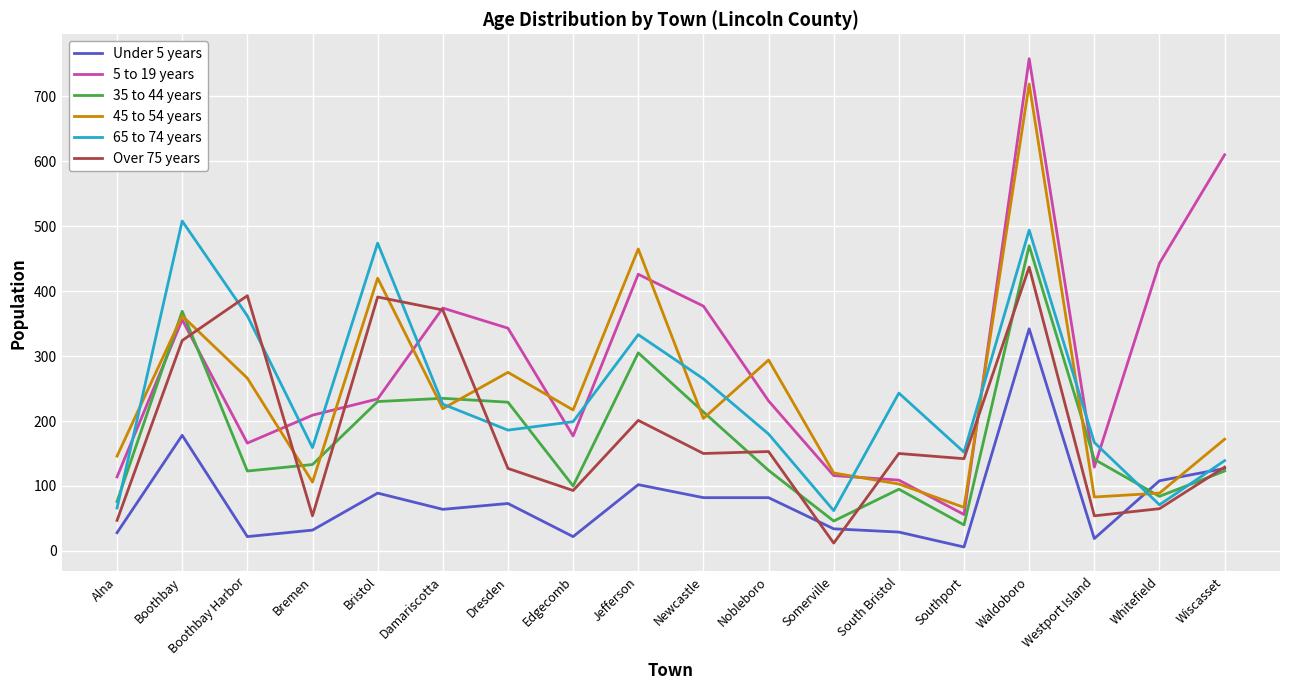

What is the difference between the 65 to 74 years values at Waldoboro and Bremen?

335